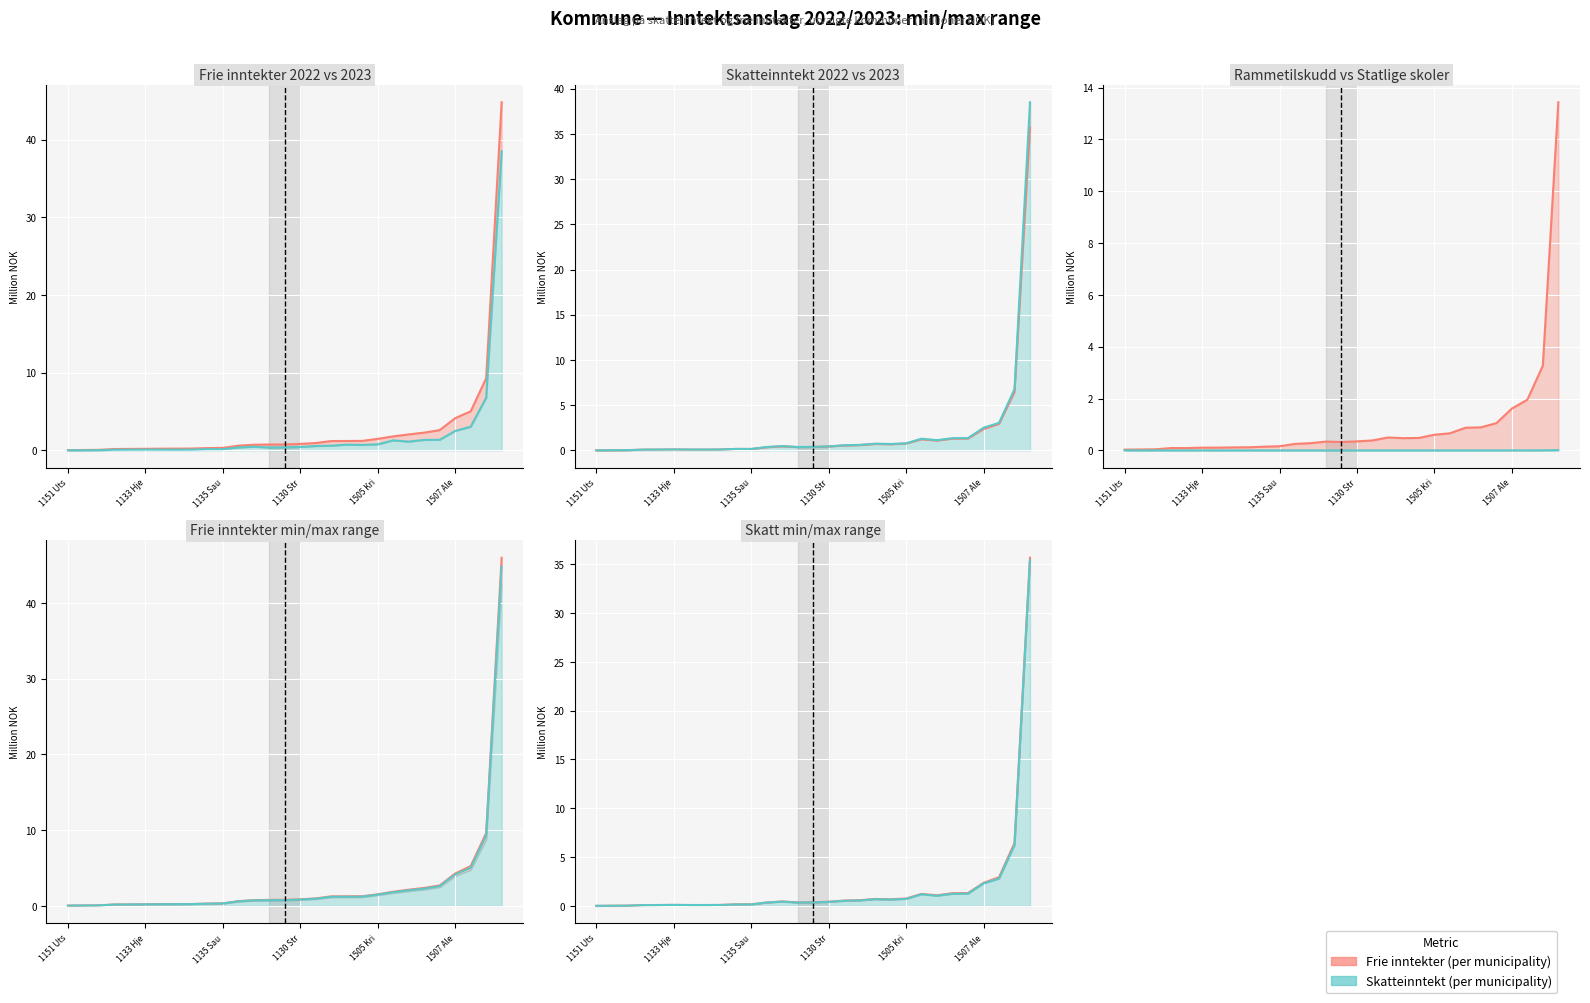

The value of Frie inntekter 2023 at 21 is 1.8. True or false?

False